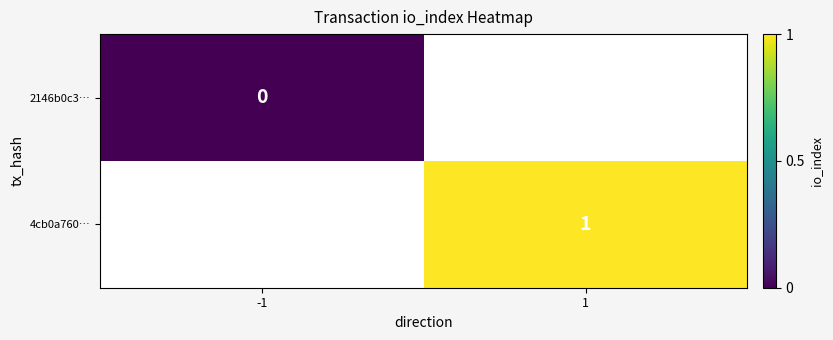

Which category has the highest value in the 4cb0a760… series?

-1